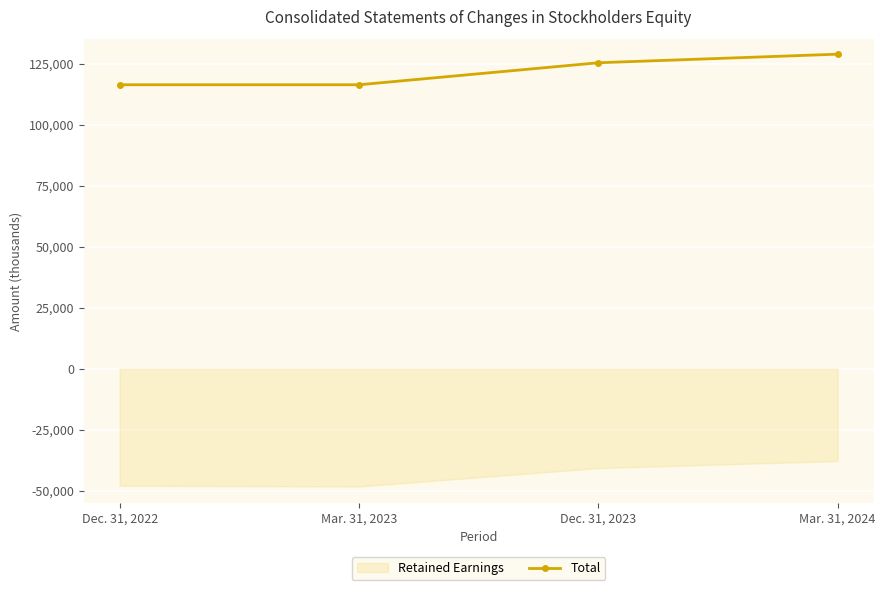

What is the change in value from Dec. 31, 2022 to Dec. 31, 2023?

+9024